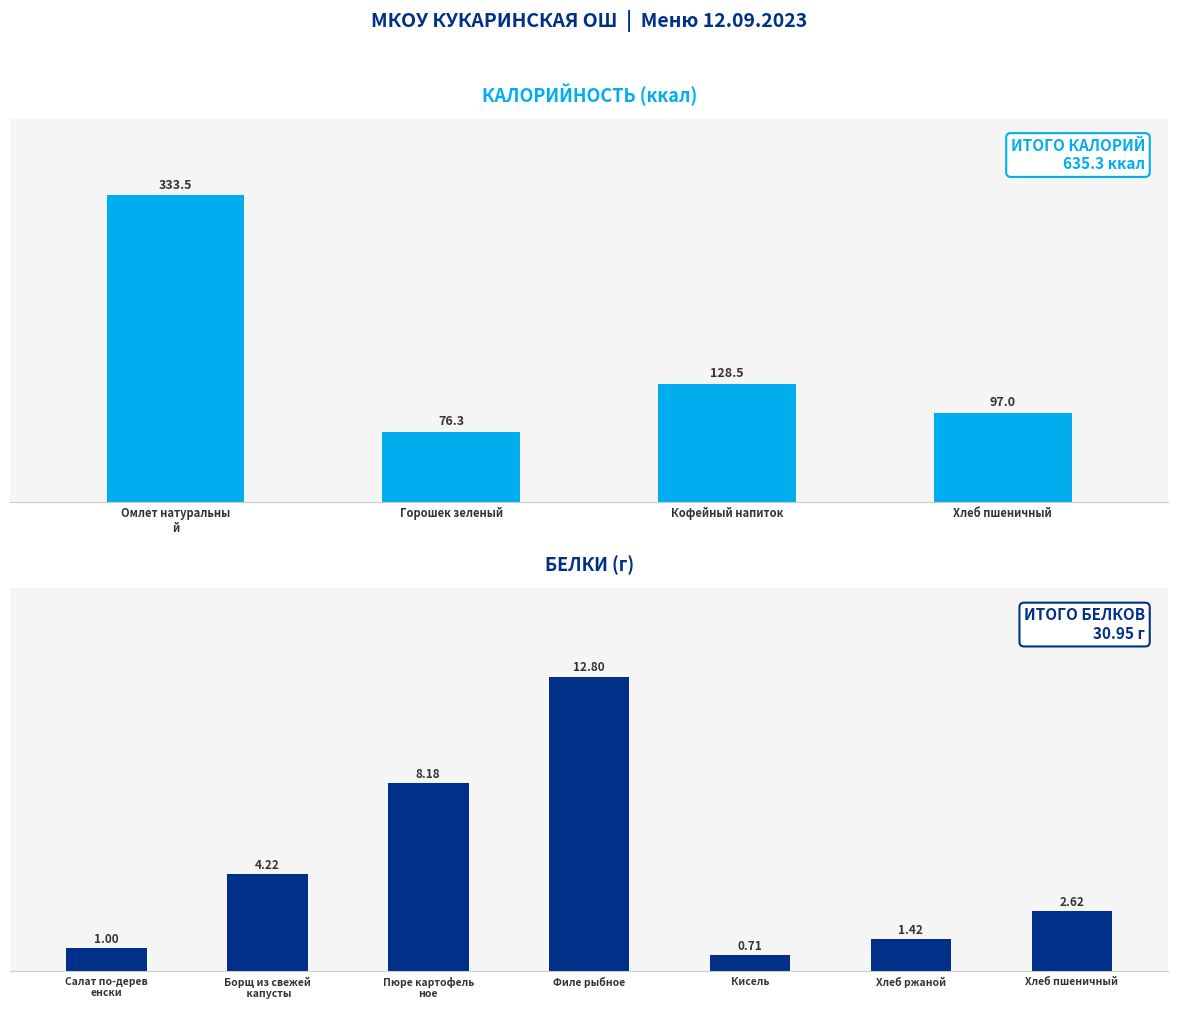

What is the maximum value shown in the chart?

333.5